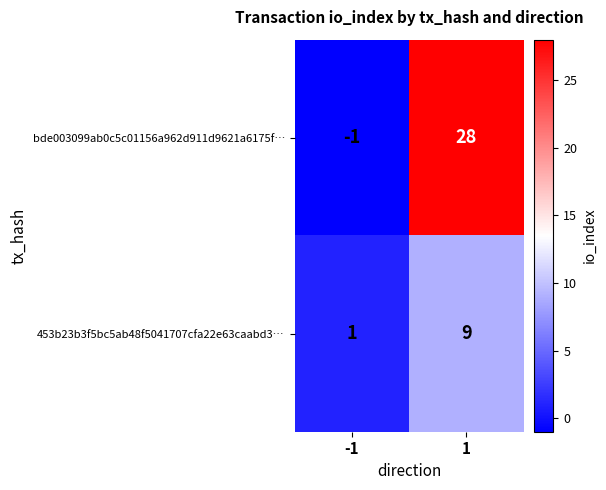

How many values in the 453b23b3f5bc5ab48f5041707cfa22e63caabd3… series are below 9?

1